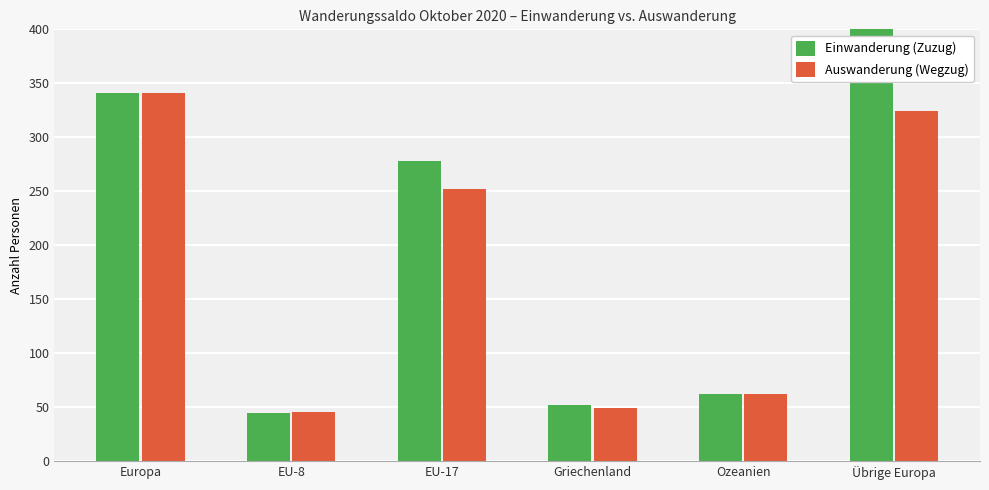

What is the label of the 4th bar from the right?

EU-17